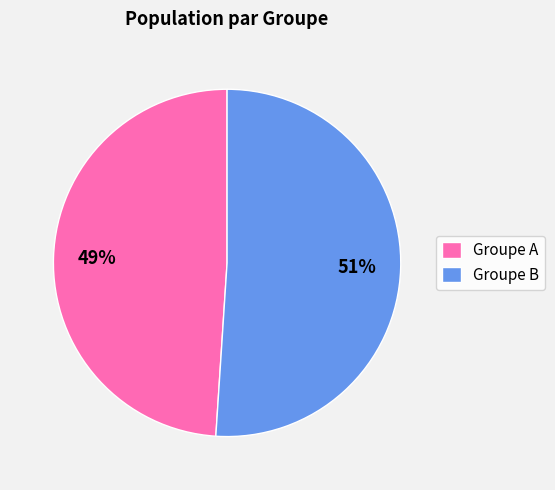

True or false: Groupe A accounts for 59% of the total.

False